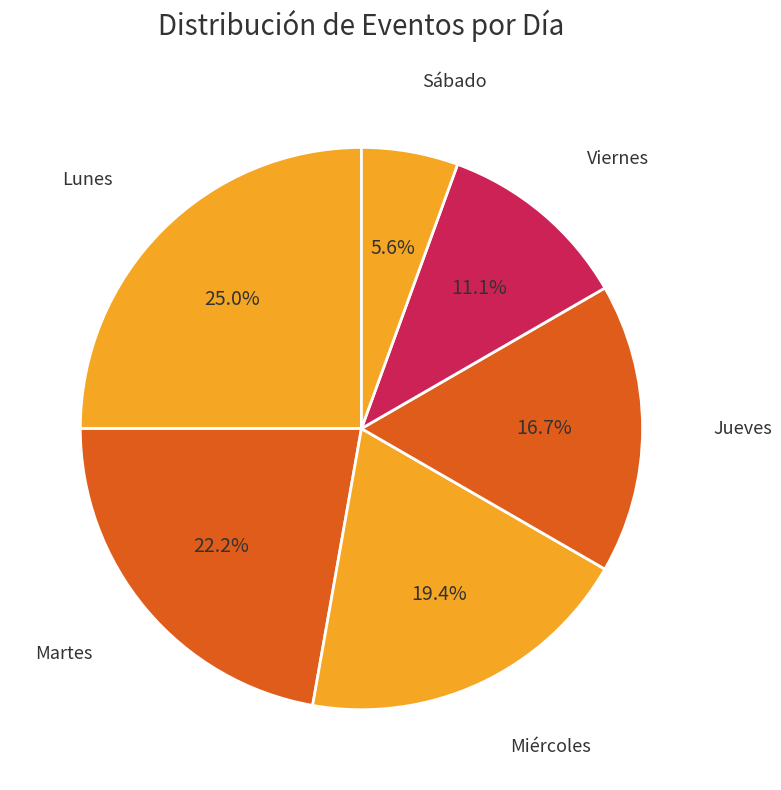

To the nearest percent, what is the average slice percentage?

17%